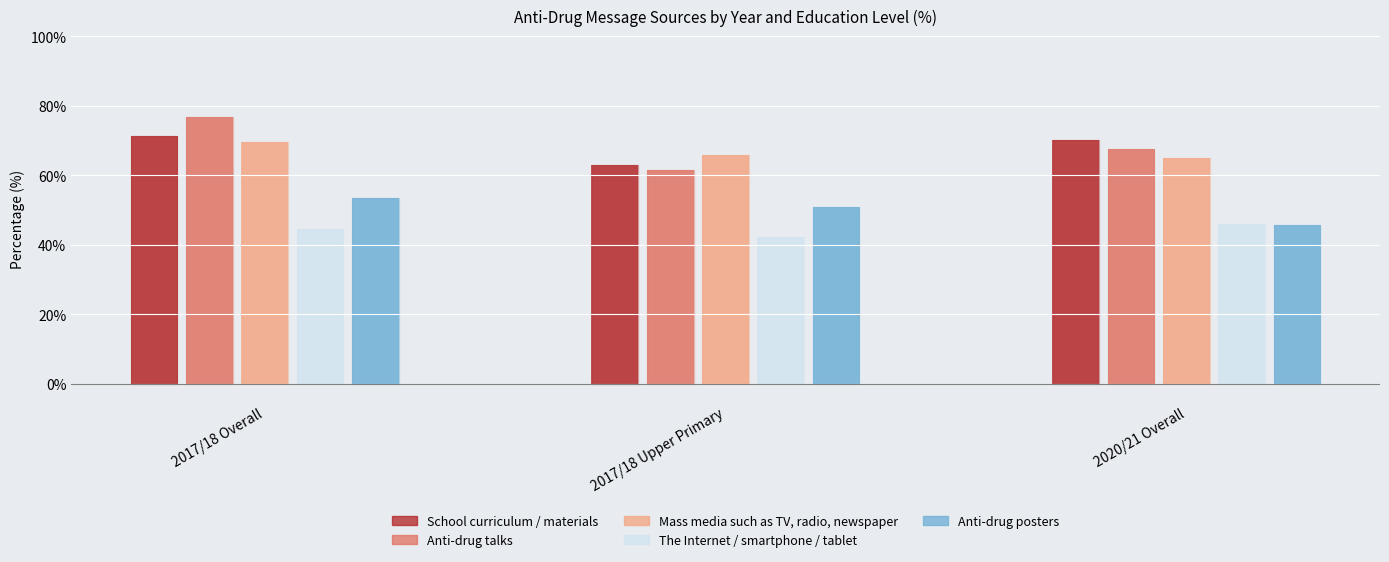

What is the value of the Anti-drug talks bar at the 2nd from the left?

61.5